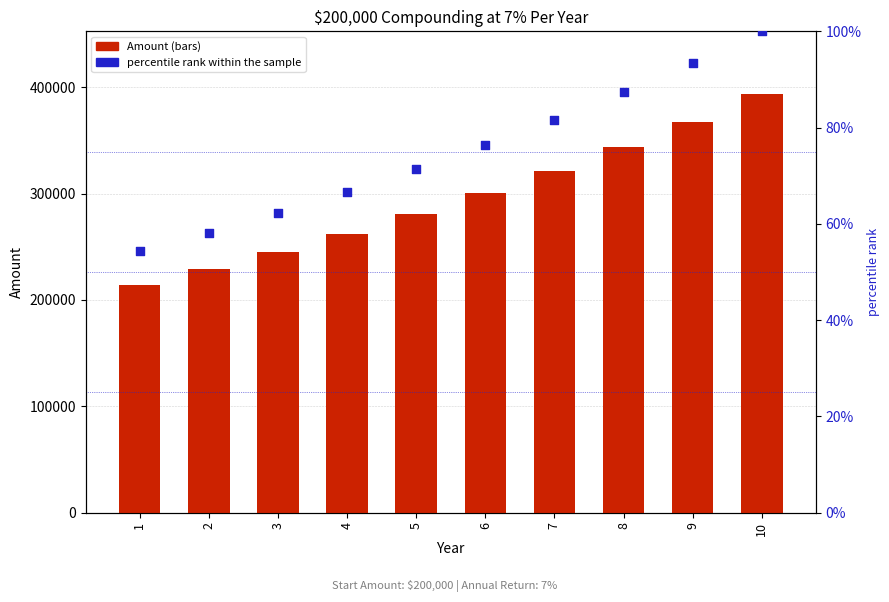

What are all the series names shown in the legend?

Amount, percentile rank within the sample